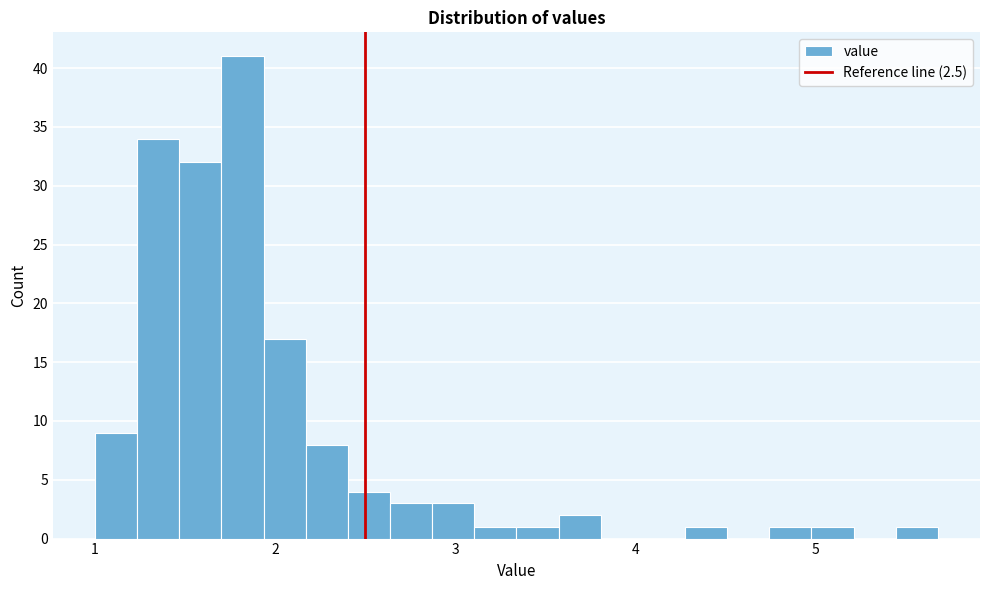

Around what value on the x-axis is the tallest bar? Give the approximate position of its centre, as read against the axis.

1.8